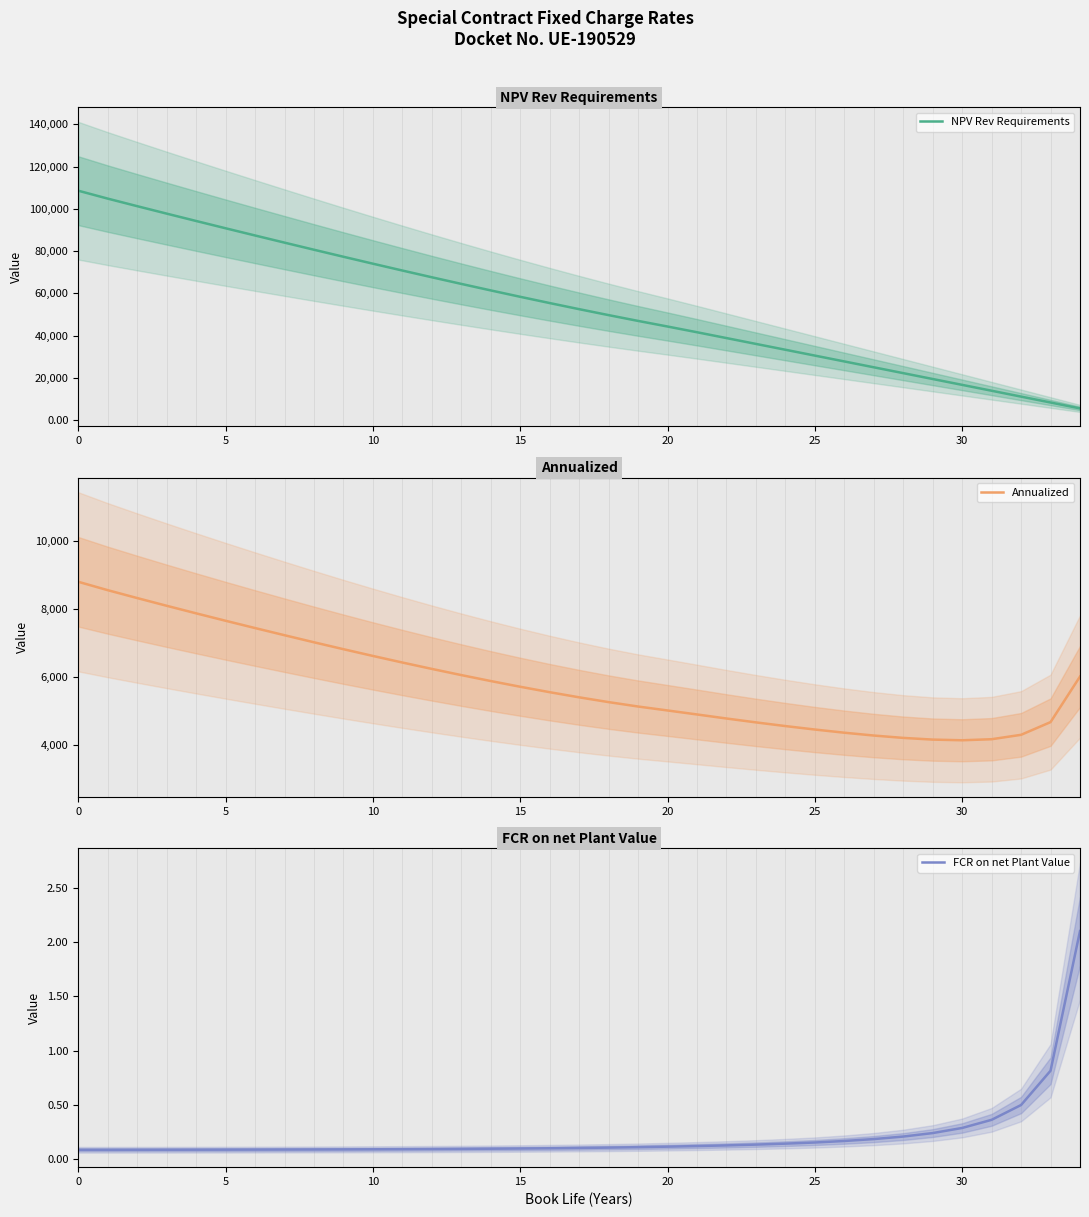

How many values in the Annualized series are below 5543?

17